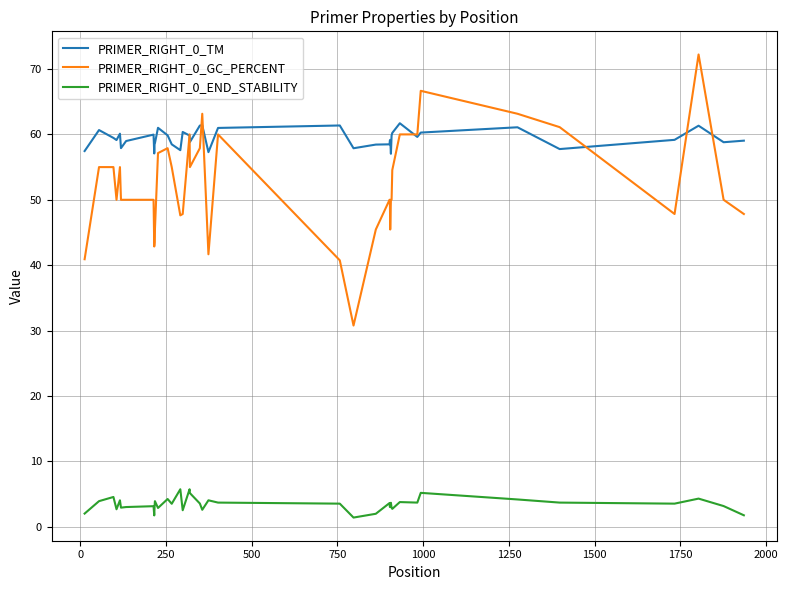

What is the difference between the second highest and second lowest values in the PRIMER_RIGHT_0_TM series?

4.3